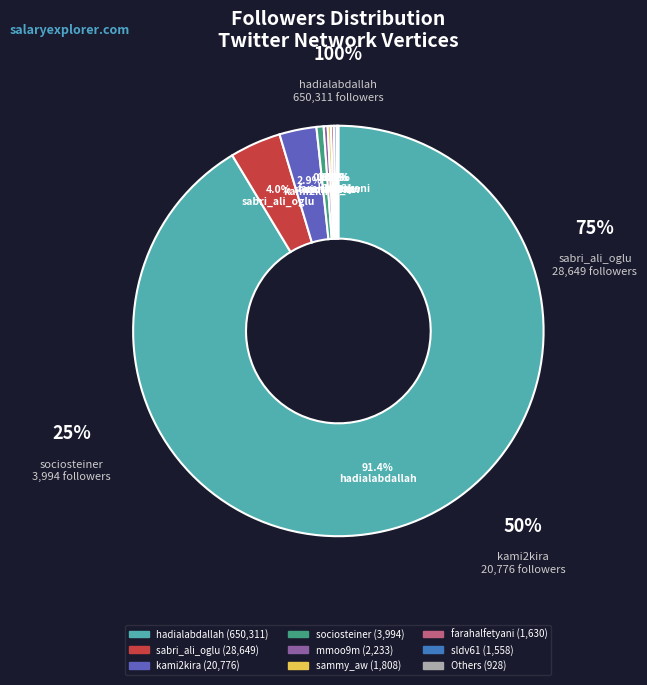

What percentage is the hadialabdallah slice, to the nearest percent?

91%